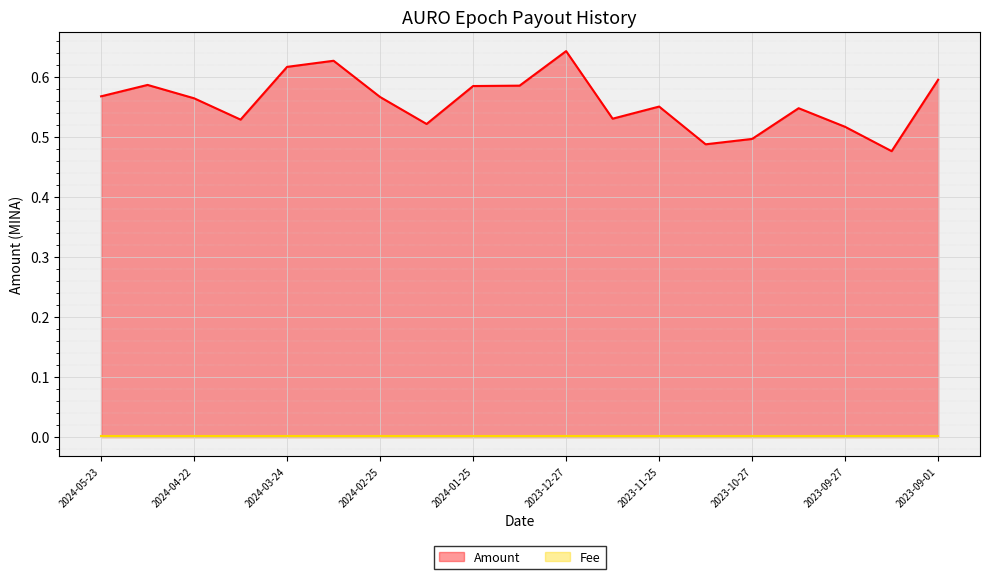

Rank the categories by value from lowest to highest.

2023-09-13, 2023-11-11, 2023-10-27, 2023-09-27, 2024-02-09, 2024-04-09, 2023-12-11, 2023-10-12, 2023-11-25, 2024-04-22, 2024-02-25, 2024-05-23, 2024-01-25, 2024-01-10, 2024-05-08, 2023-09-01, 2024-03-24, 2024-03-10, 2023-12-27